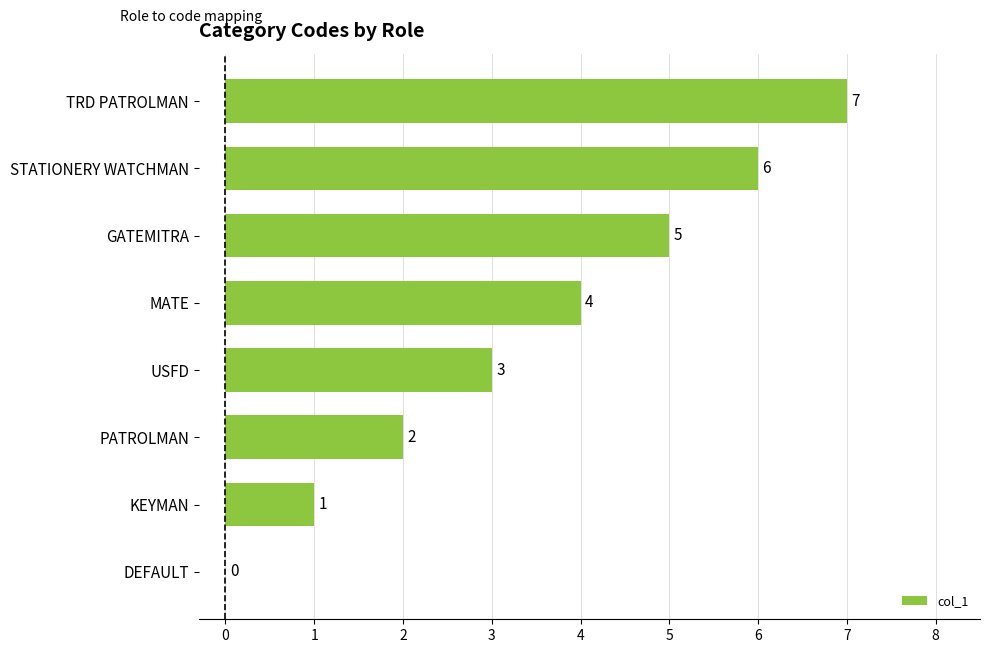

Between GATEMITRA and TRD PATROLMAN, which is larger?

TRD PATROLMAN